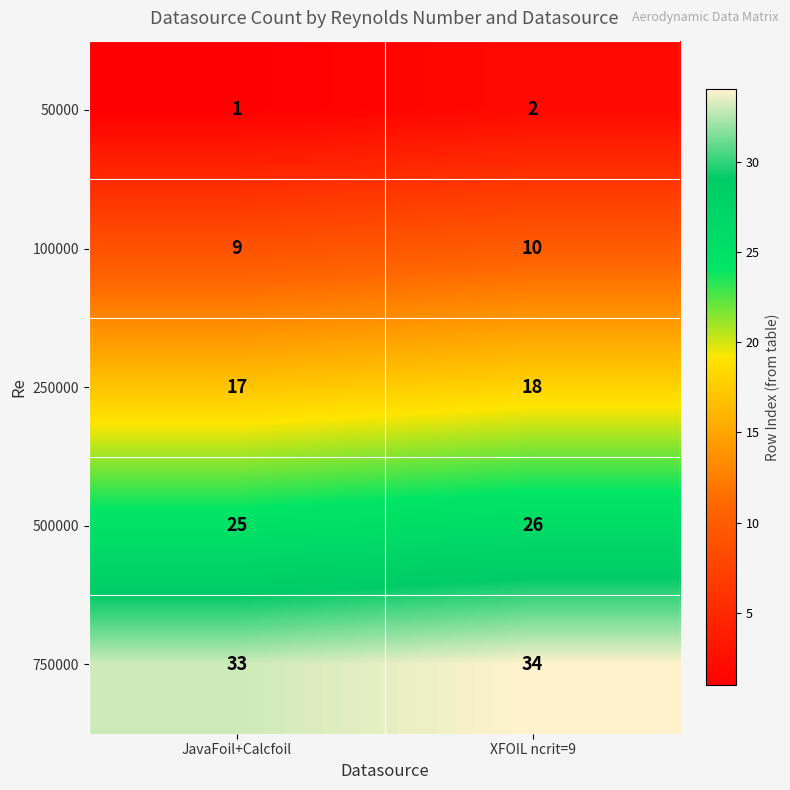

What is the total value across all series at XFOIL ncrit=9?

90